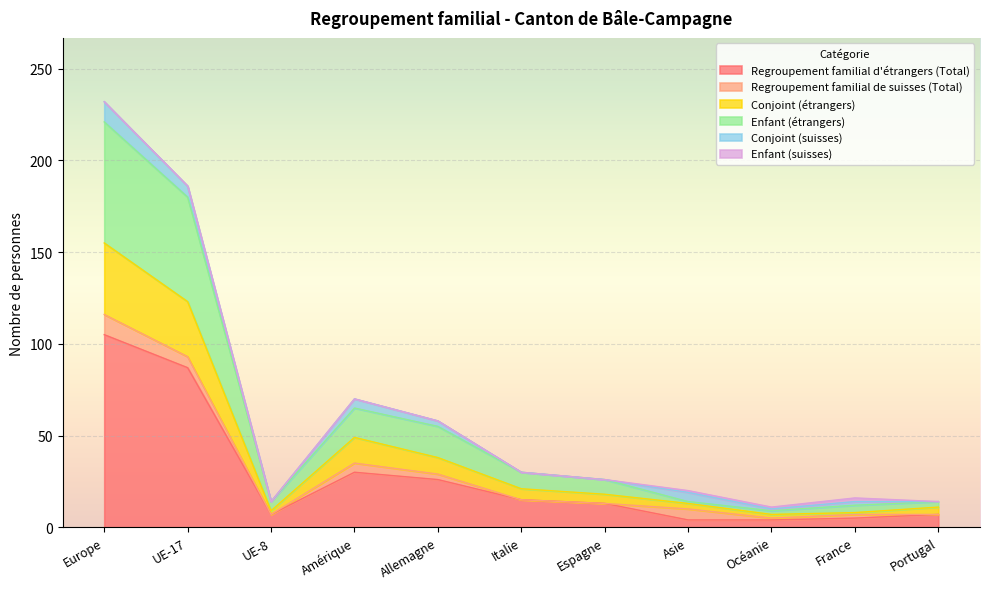

At which category is the sum across all series the highest?

Europe